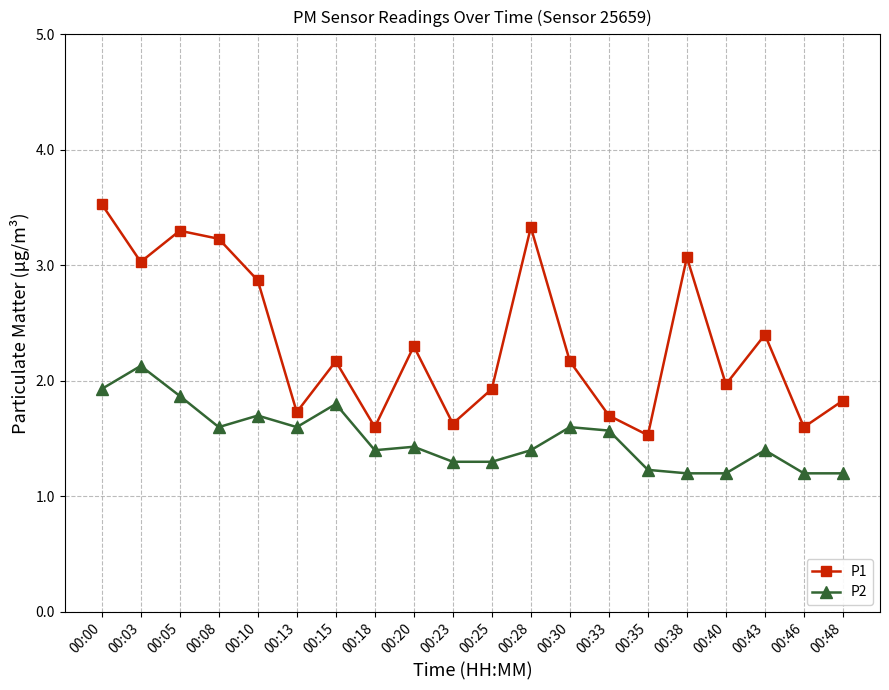

How many series are shown in this chart?

2